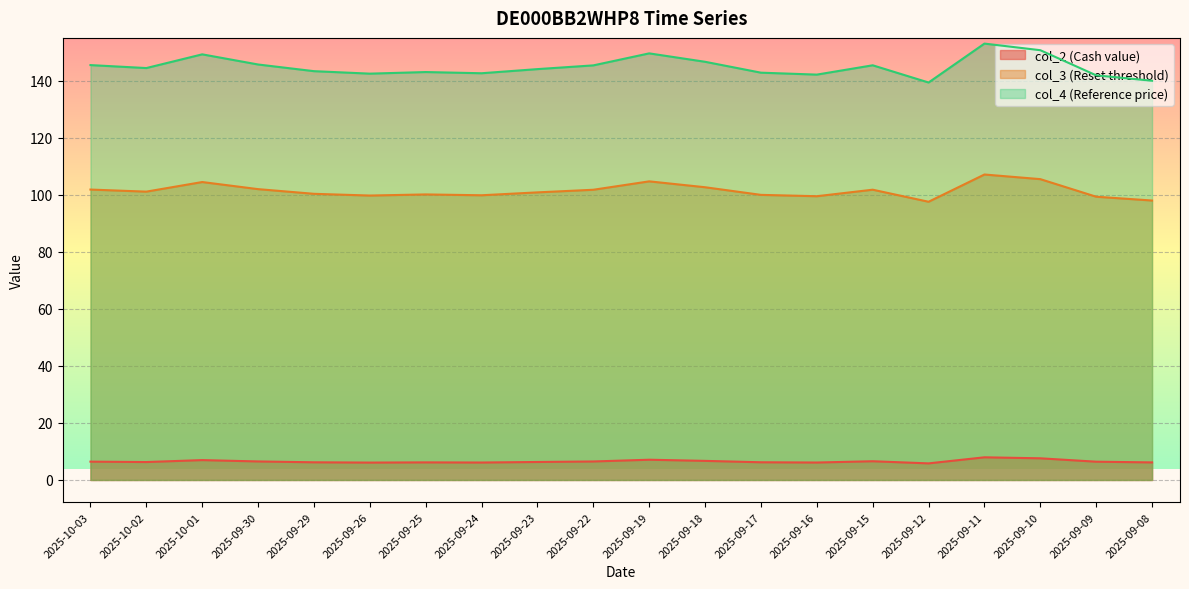

What is the difference between the maximum and minimum values in the col_4 (Reference price) series?

13.7